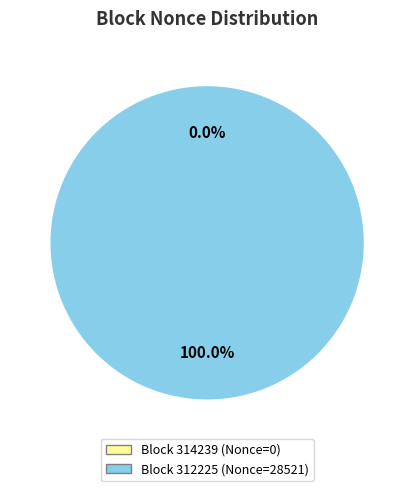

Is there a majority slice in this chart?

Yes